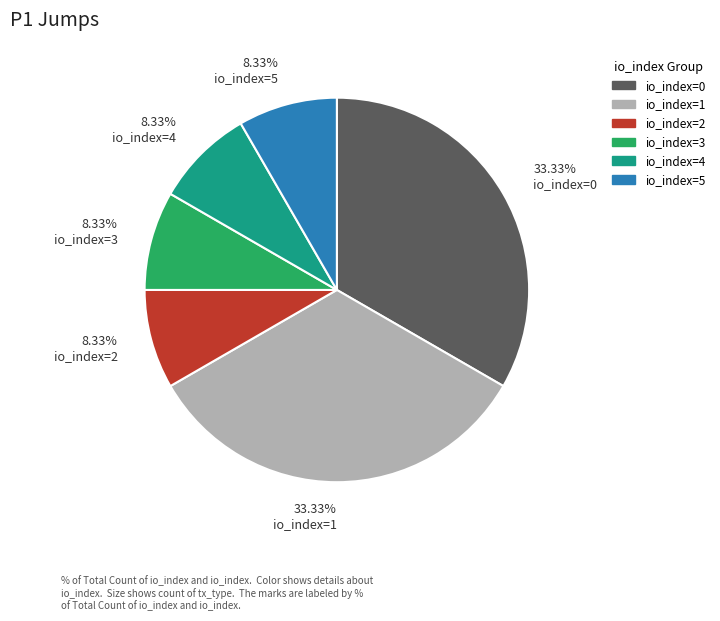

Combined, do 8.33% io_index=5 and 33.33% io_index=0 account for over 50%?

No